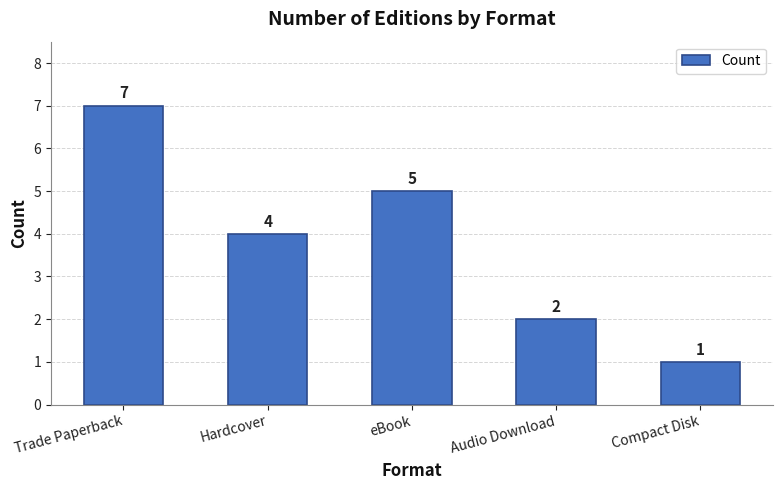

Reading left to right, what are all the values shown in this chart?

Trade Paperback=7	Hardcover=4	eBook=5	Audio Download=2	Compact Disk=1